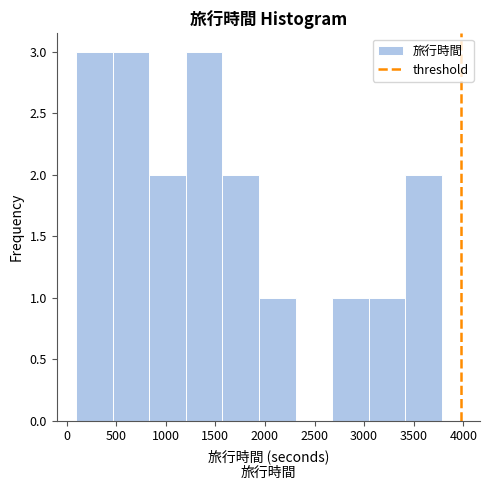

Reading left to right, transcribe this chart: for each bar, give the range it covers on the x-axis and its height. Neither the bar edges nor the heights are printed on the chart, so give them approximately, as read against the axes.

100 to 450: 3
450 to 850: 3
850 to 1200: 2
1200 to 1550: 3
1550 to 1950: 2
1950 to 2300: 1
2300 to 2700: 0
2700 to 3050: 1
3050 to 3400: 1
3400 to 3800: 2